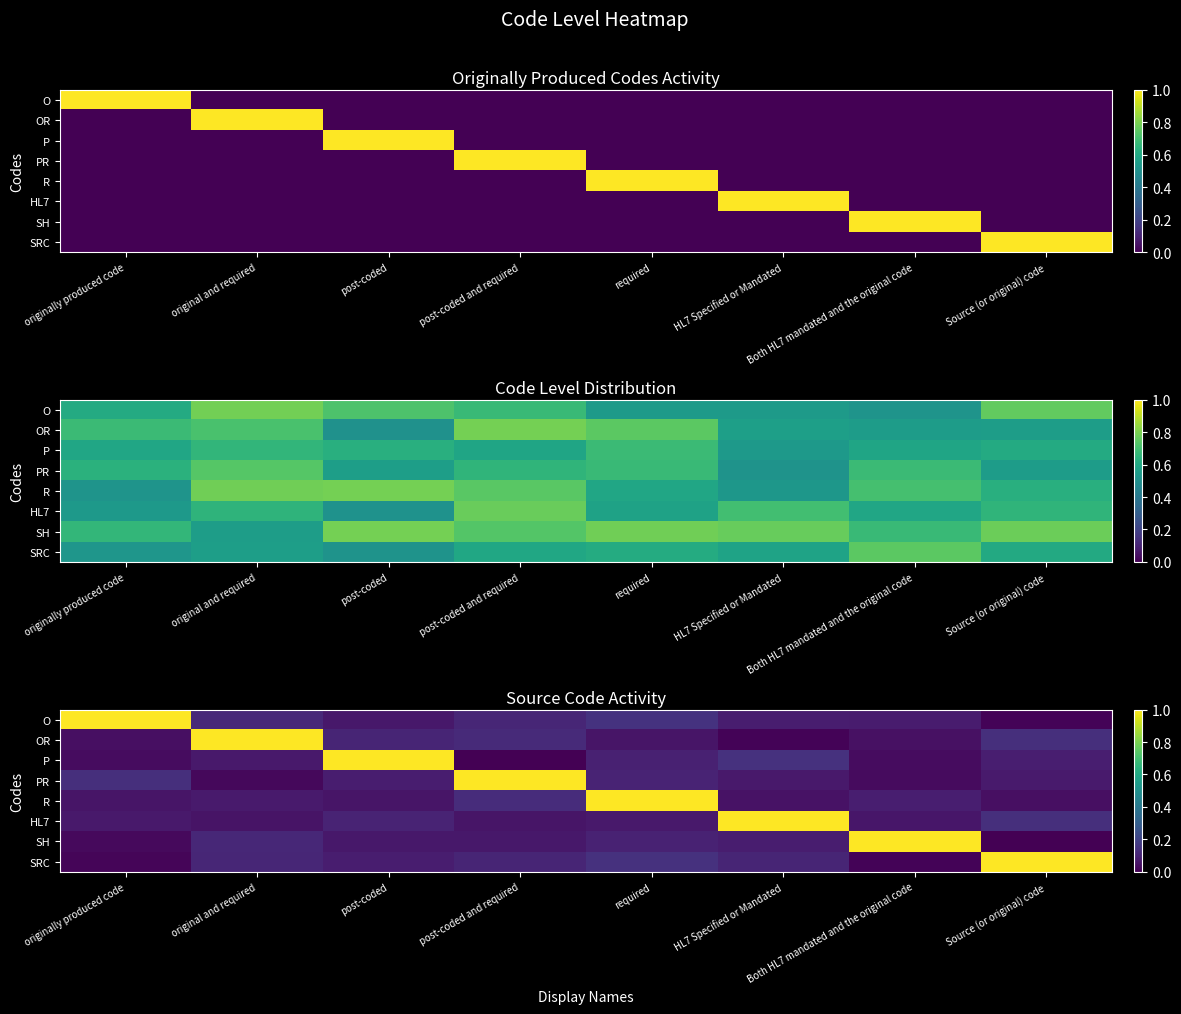

Which series changed the most between originally produced code and required?

R